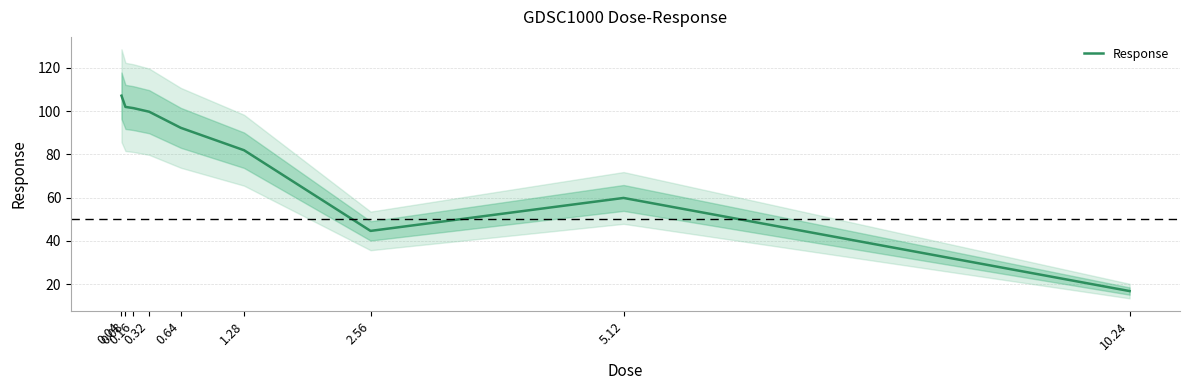

Reading left to right, what are all the values shown in this chart?

107.2	102.0	101.4	99.8	92.3	82.0	44.6	59.9	16.8